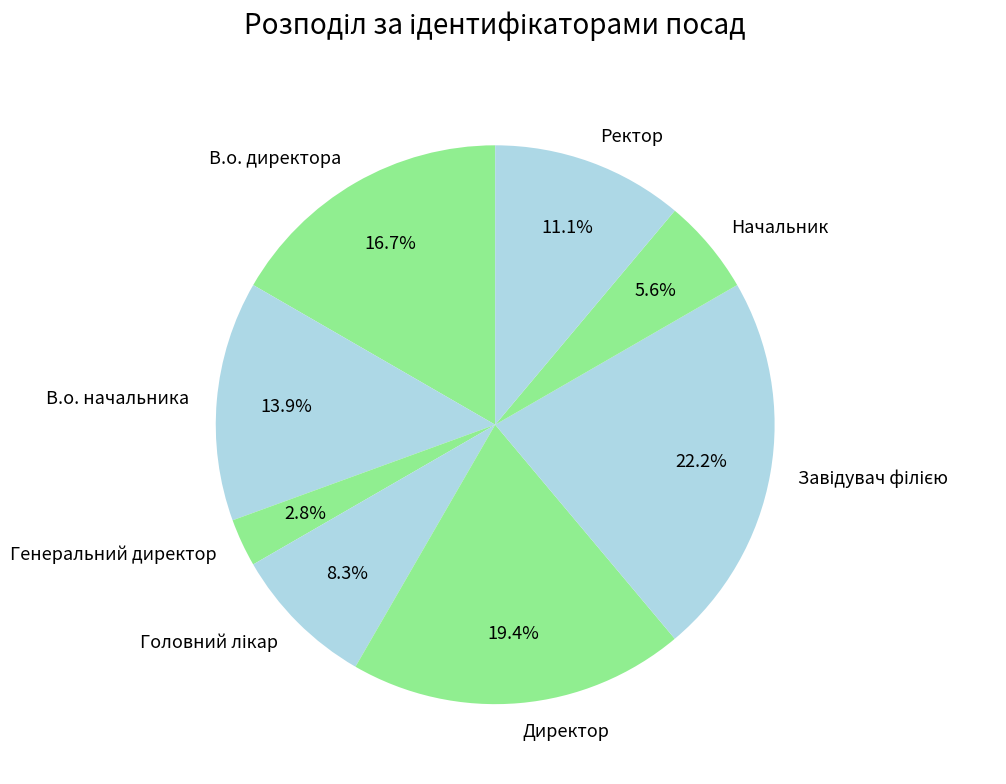

Approximately how many times larger is the value at В.о. начальника compared to Начальник?

2.5